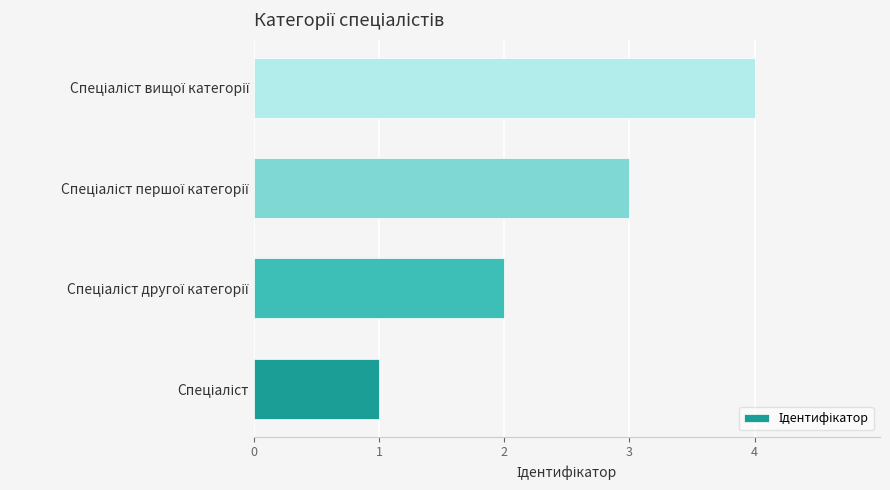

What is the greatest value displayed?

4